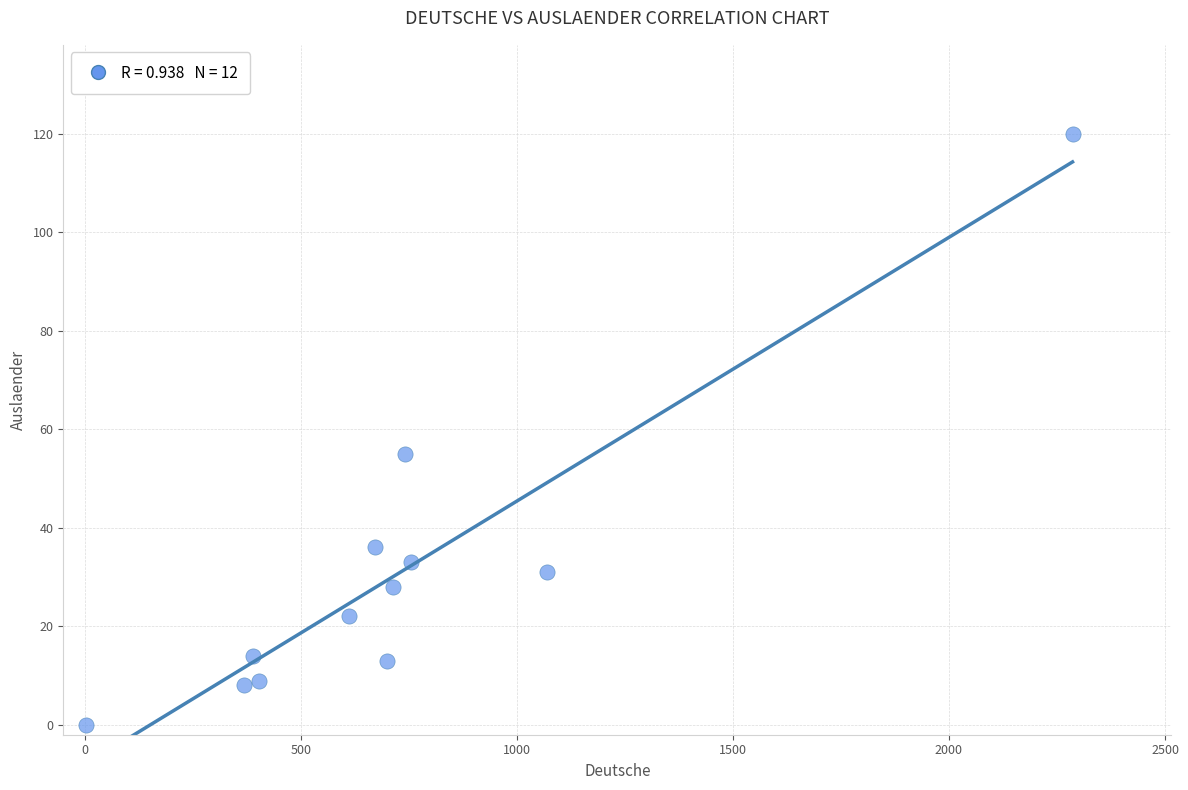

What is the average Y value?

31